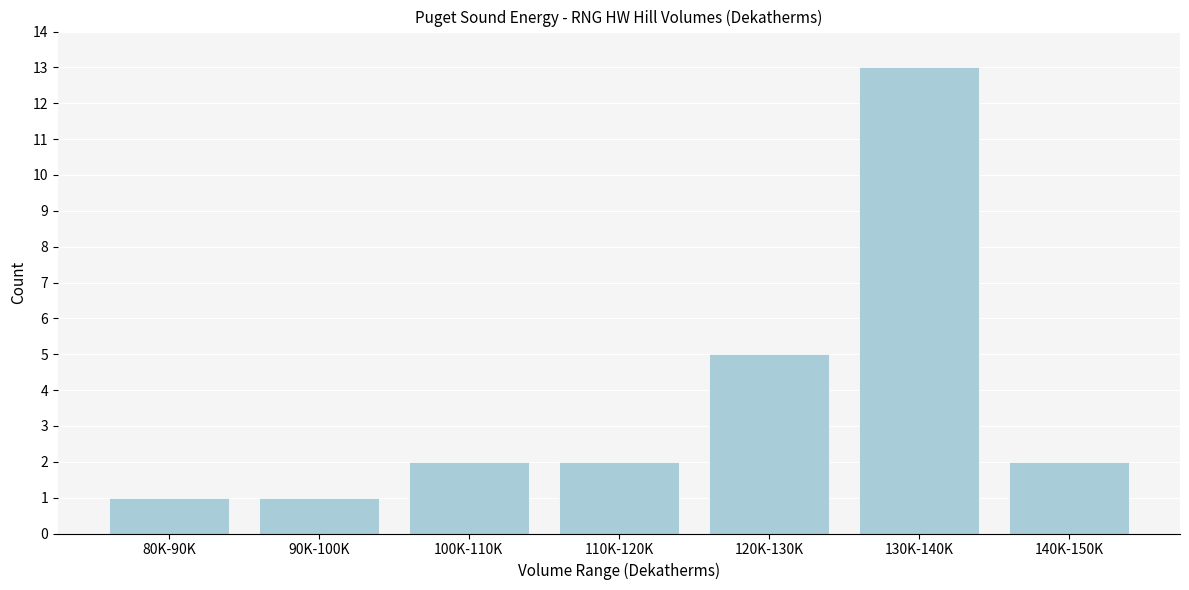

Reading right to left, extract all data points from this chart.

2	13	5	2	2	1	1